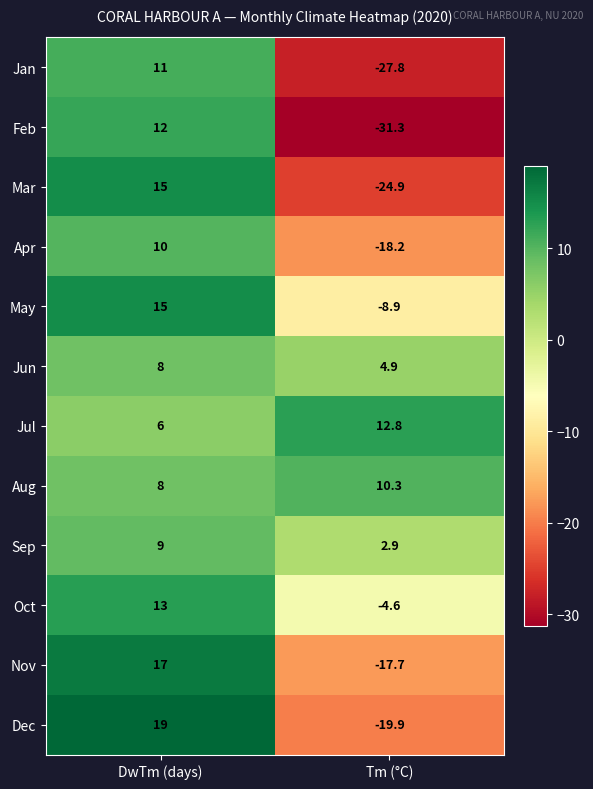

Reading left to right, list all the values displayed in this chart.

Jan: 11.0	-27.8
Feb: 12.0	-31.3
Mar: 15.0	-24.9
Apr: 10.0	-18.2
May: 15.0	-8.9
Jun: 8.0	4.9
Jul: 6.0	12.8
Aug: 8.0	10.3
Sep: 9.0	2.9
Oct: 13.0	-4.6
Nov: 17.0	-17.7
Dec: 19.0	-19.9